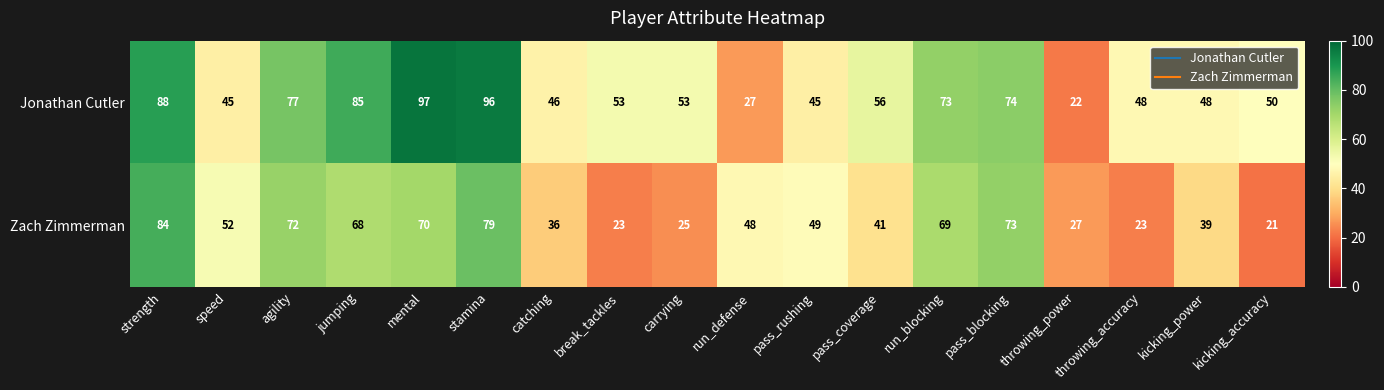

List the series in order of their overall mean, highest first.

Jonathan Cutler, Zach Zimmerman